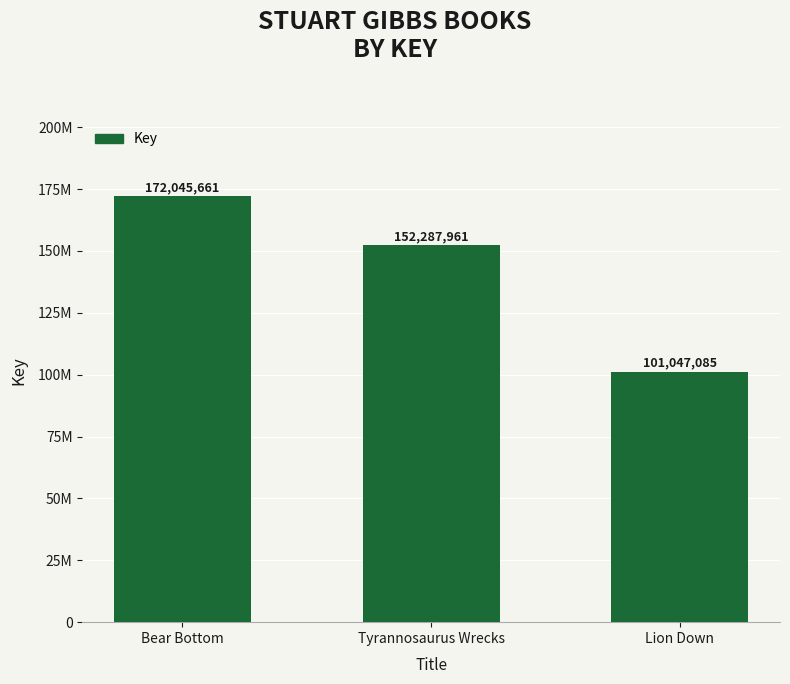

List the labels in order of value, smallest first.

Lion Down, Tyrannosaurus Wrecks, Bear Bottom